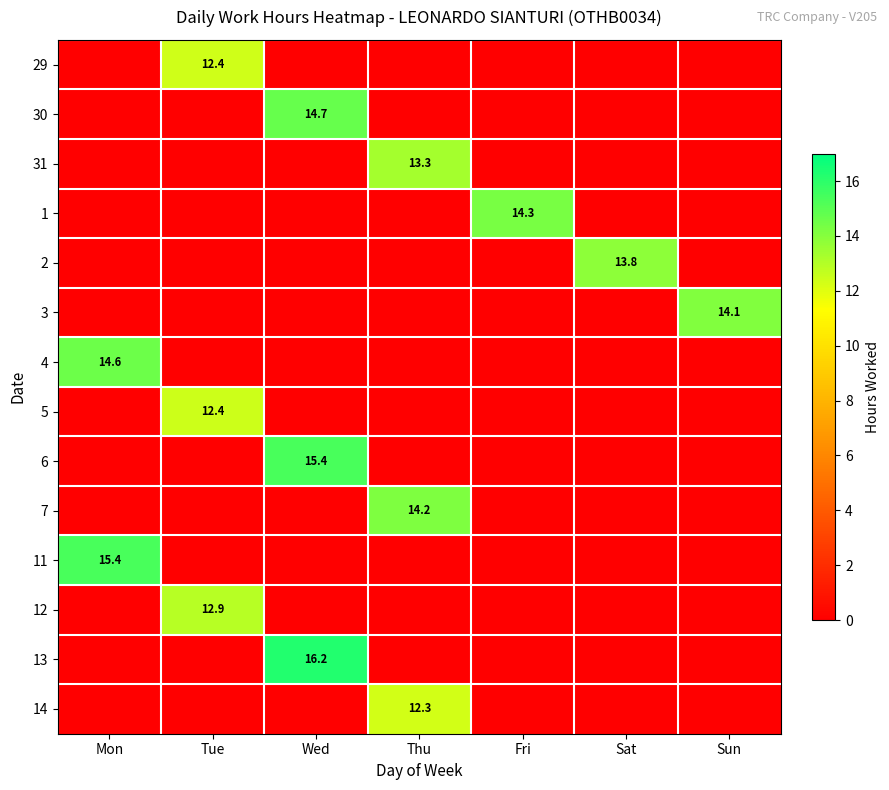

Which category has the lowest value across all series?

Mon